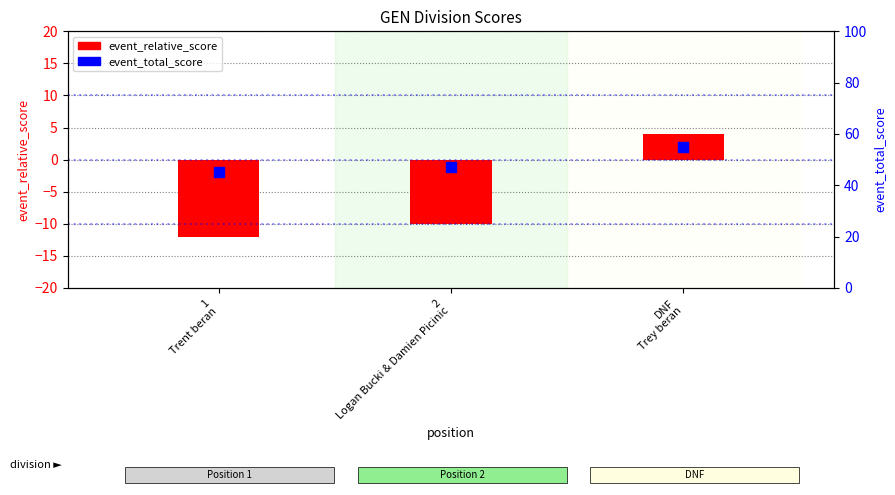

What is the total value across all series at DNF
Trey beran?

59